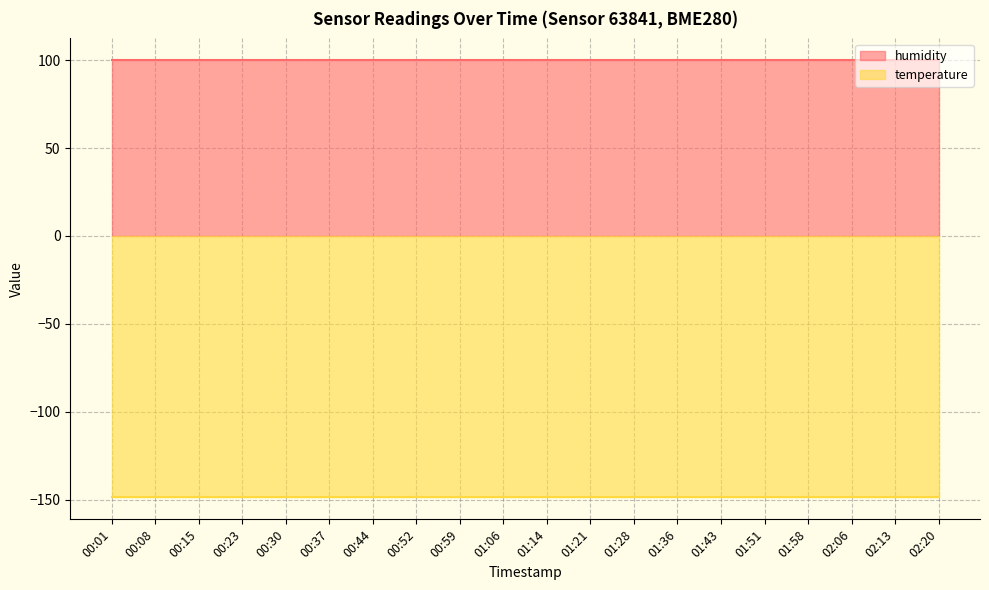

Is the value of temperature at 01:21 greater than the value of humidity at 00:37?

No